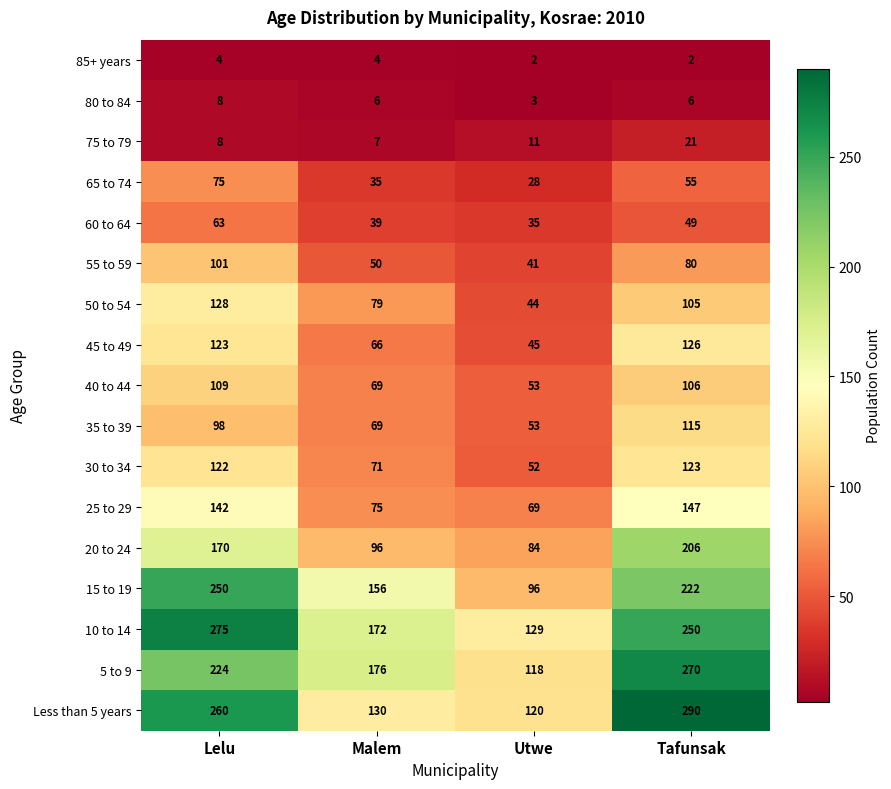

Count the number of categories in the chart.

4